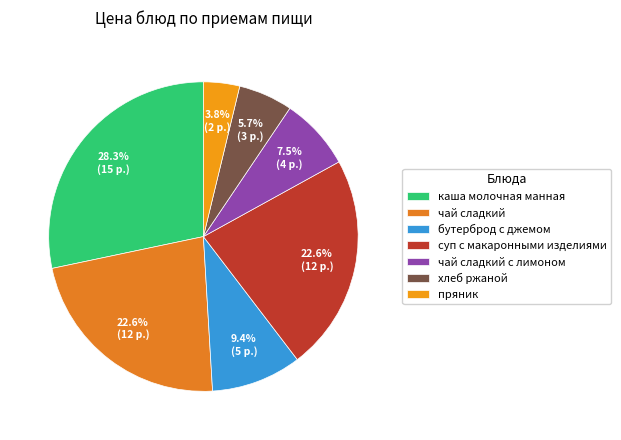

To the nearest percent, what is the difference between the largest and smallest slice percentages?

25%